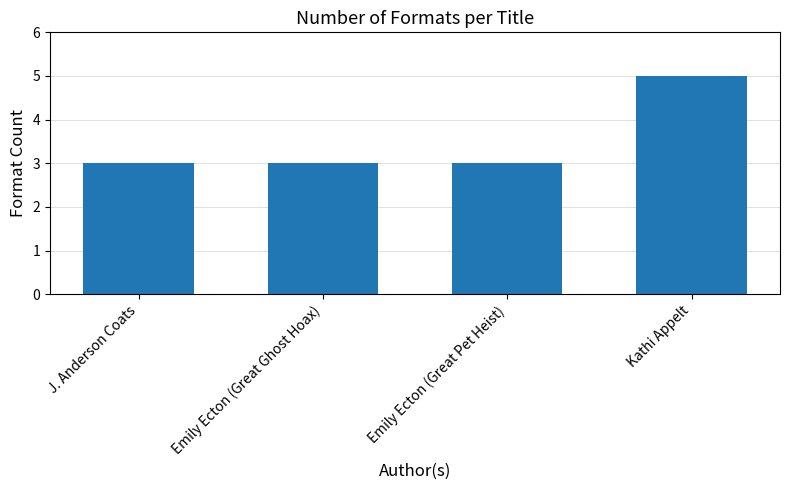

Reading left to right, transcribe all the data shown in this chart.

3	3	3	5